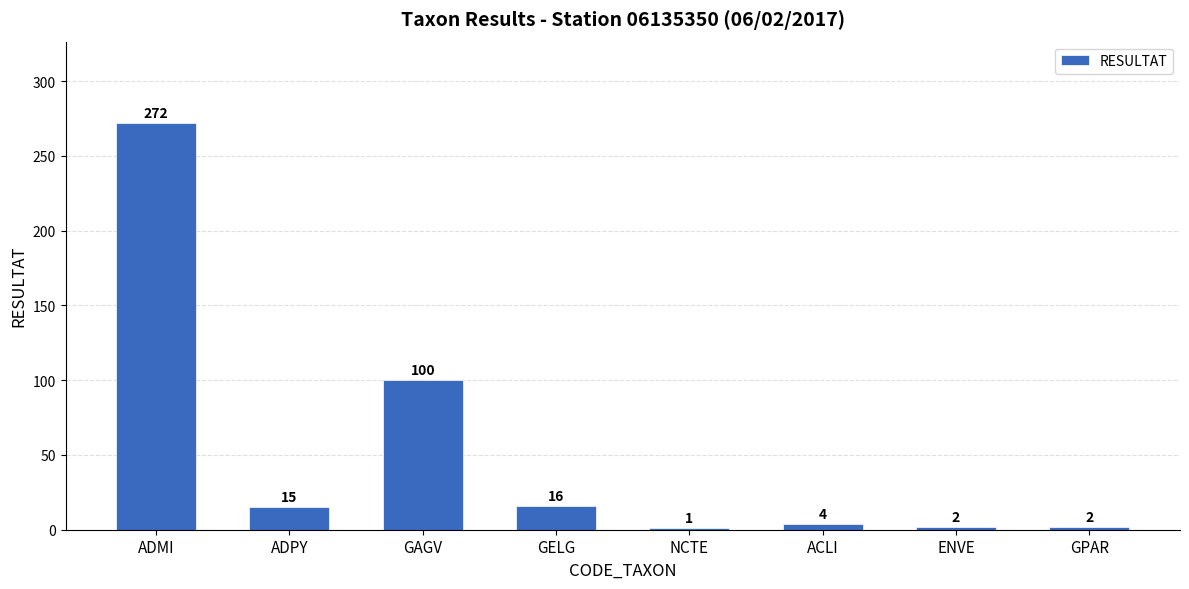

What is the label of the 6th bar from the left?

ACLI